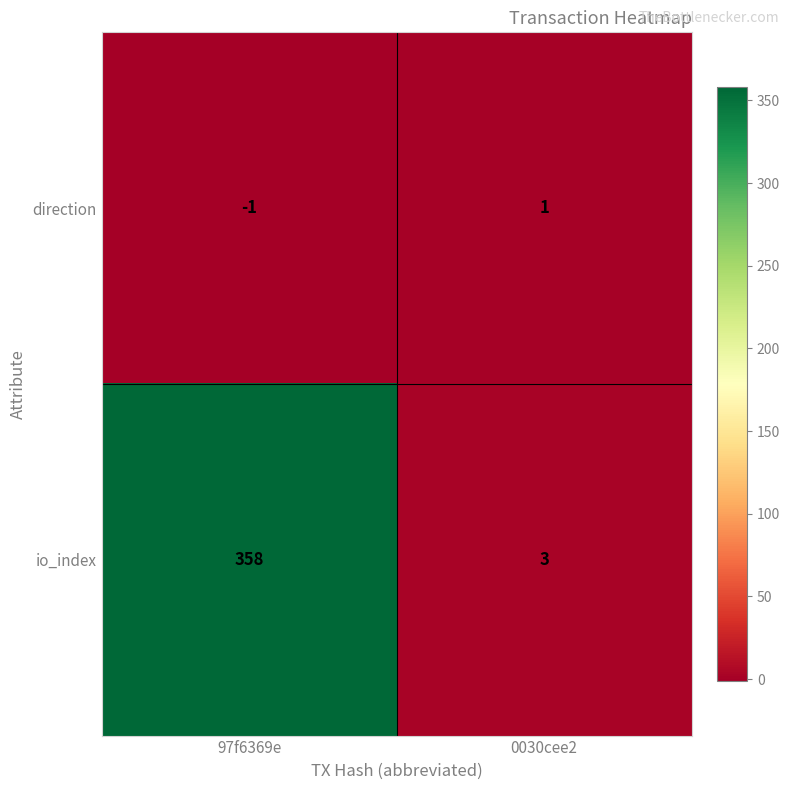

At which label does direction reach its minimum?

97f6369e